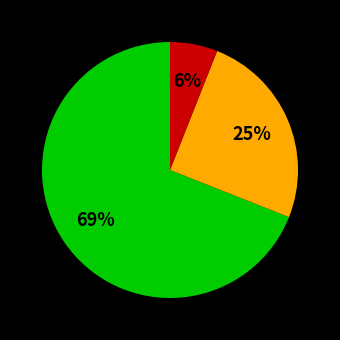

To the nearest percent, what is the difference between the largest and smallest slice percentages?

63%